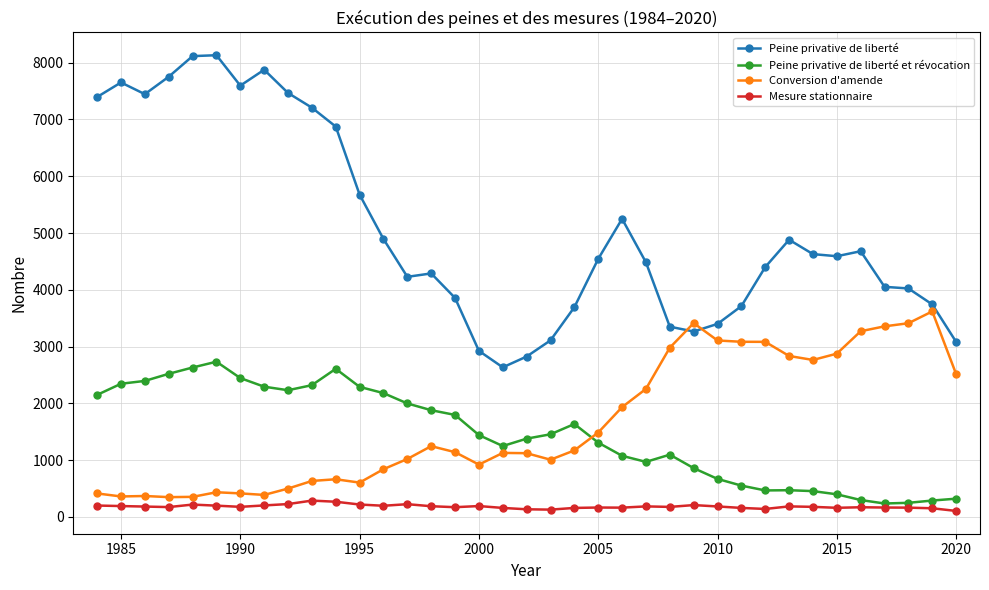

How many data points in Conversion d'amende are less than 1141?

18